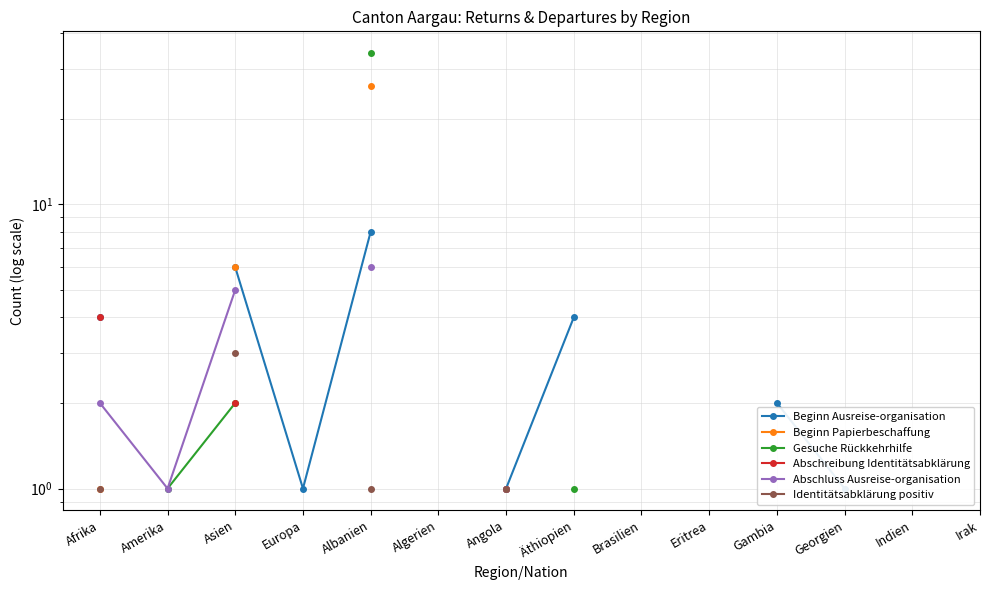

True or false: Abschreibung Identitätsabklärung has more than 1 points higher than both neighbors.

False